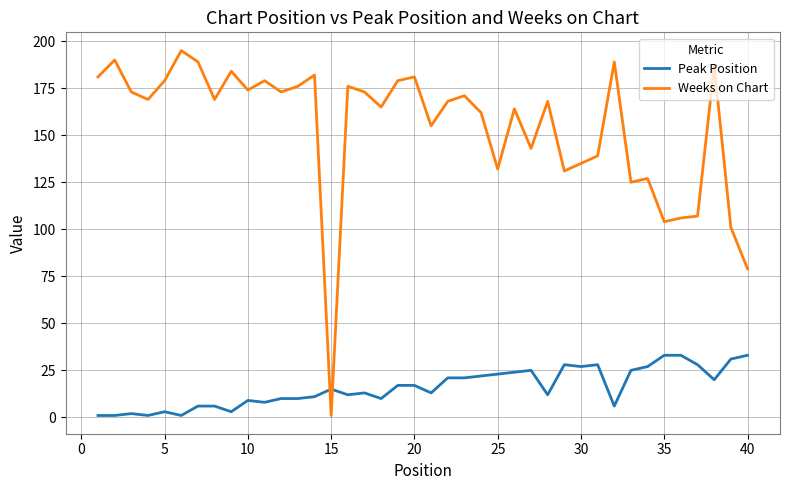

Count the number of data series in this chart.

2